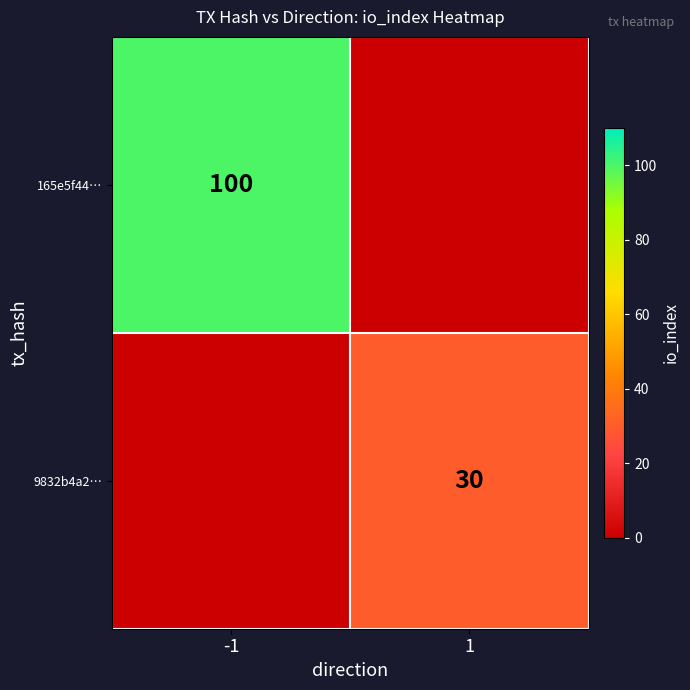

How many distinct data groups are displayed?

2